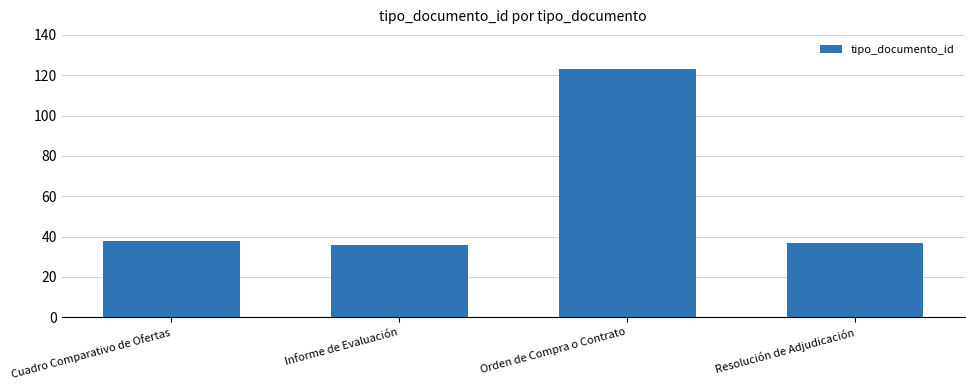

The chart shows a value of 38 at Cuadro Comparativo de Ofertas. True or false?

True